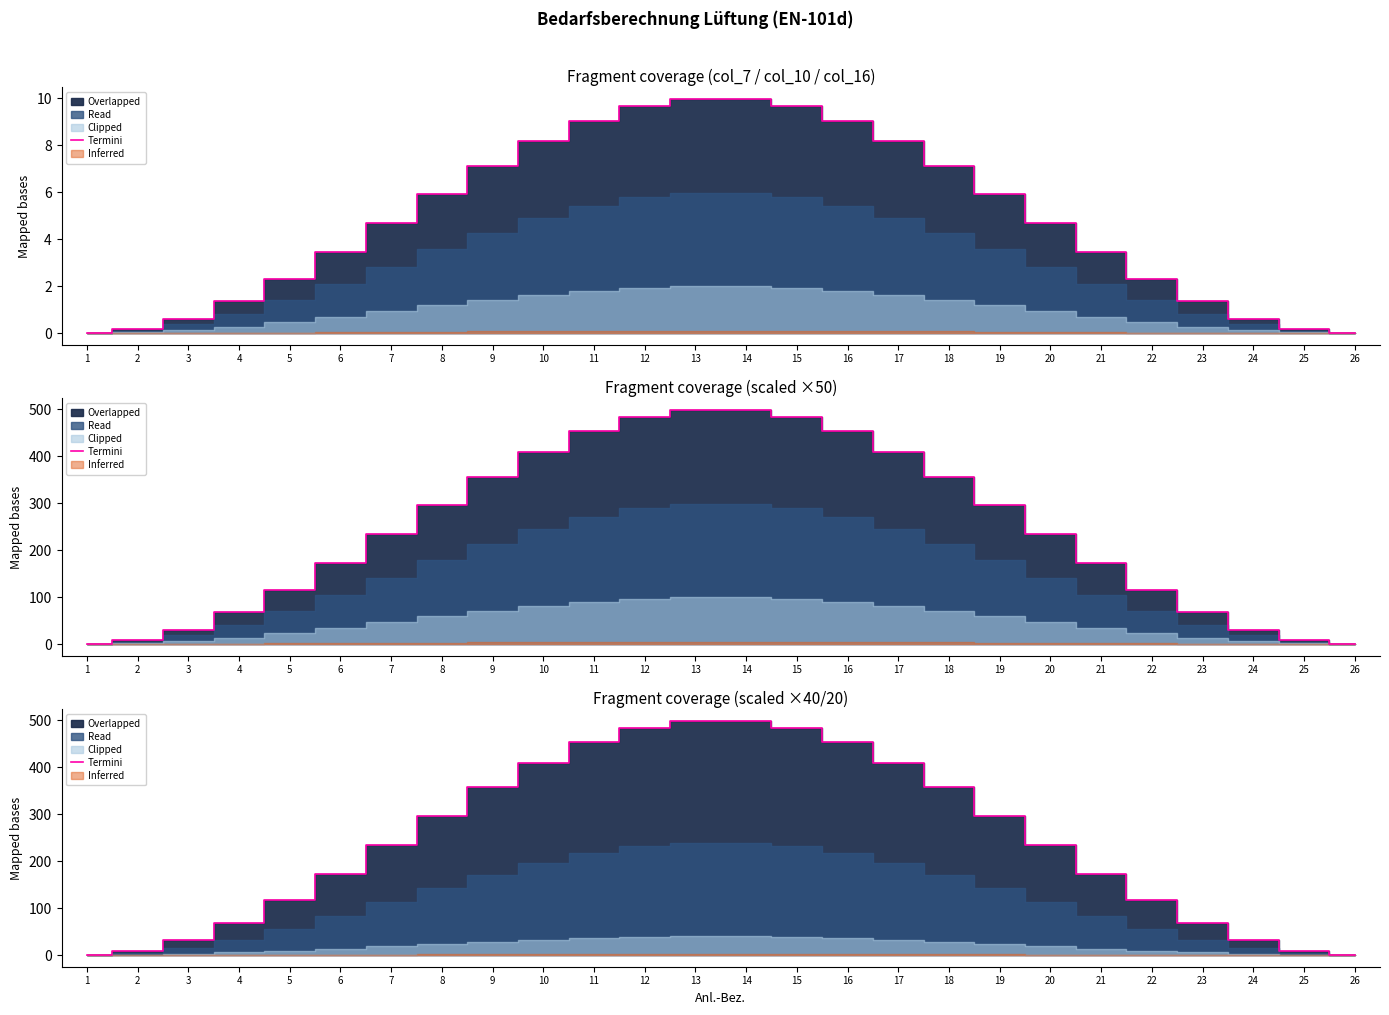

The chart shows a value of 498.0 at 14. True or false?

True